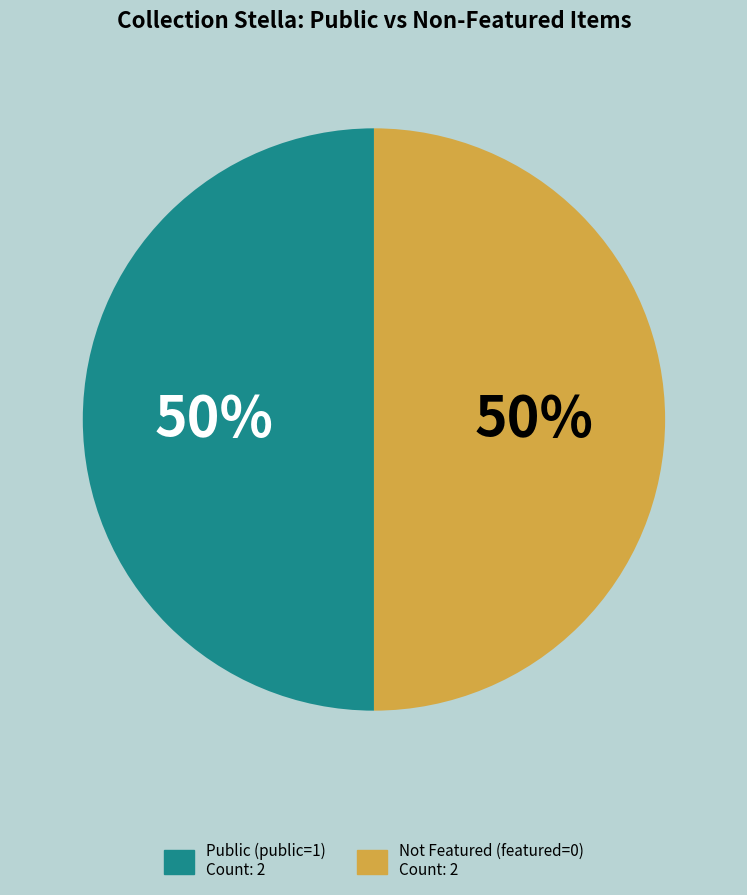

To the nearest percent, what is the average slice percentage?

50%